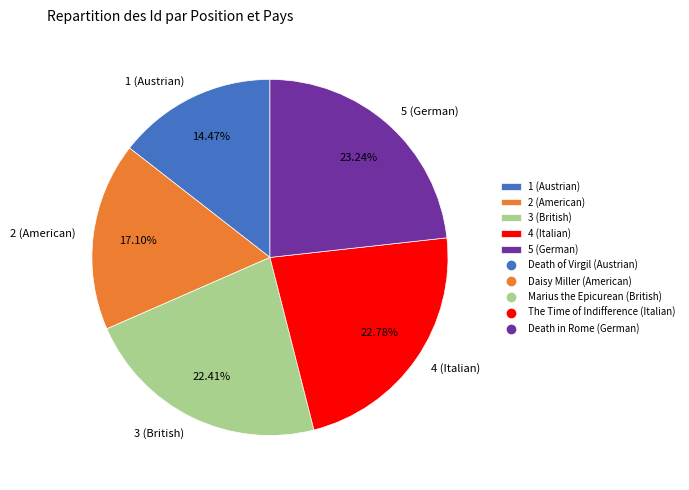

Is there a majority slice in this chart?

No